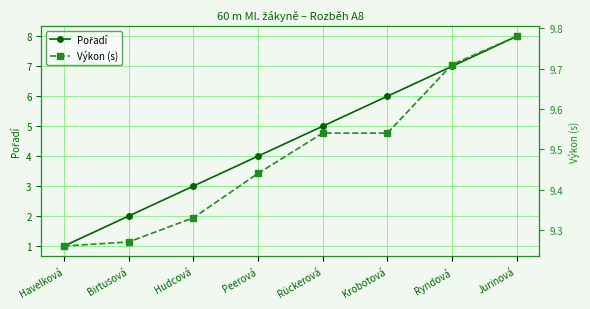

At how many categories does at least one series exceed 3?

8